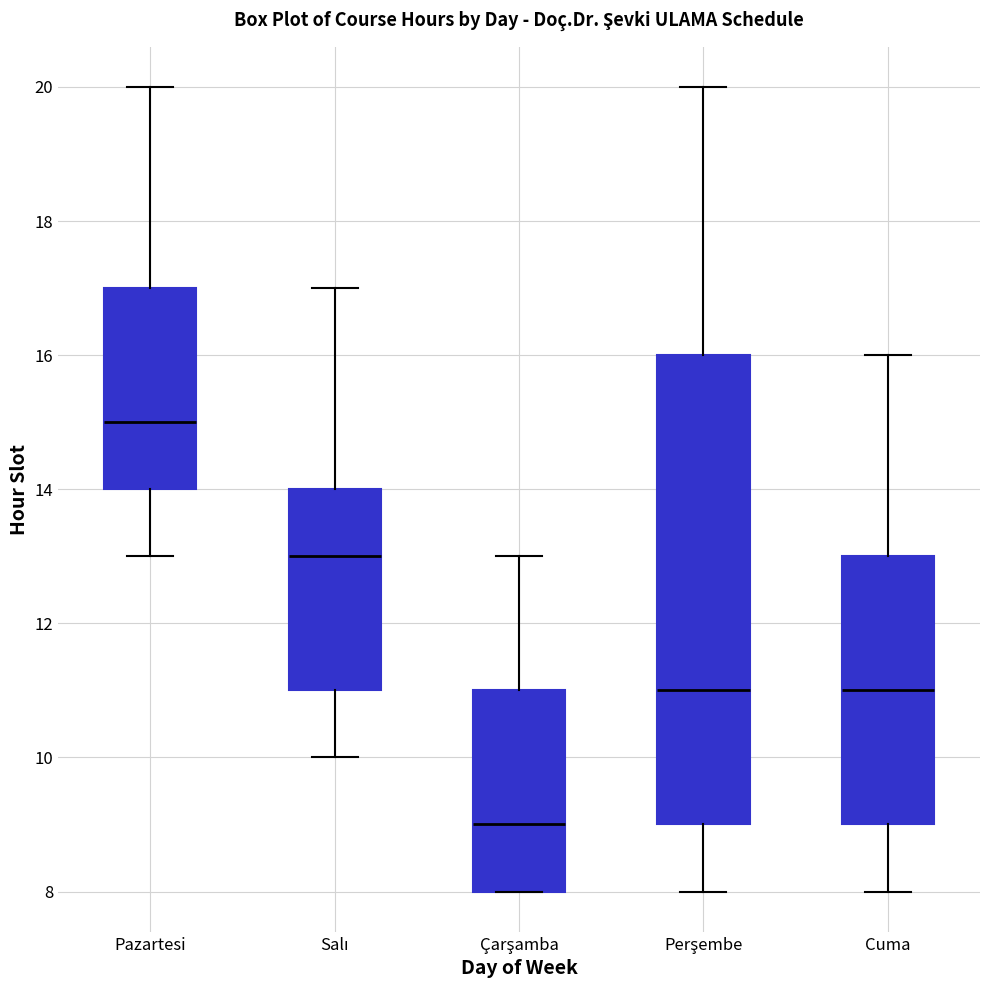

Reading left to right, read every box against the y-axis: the position of its median line, the range the box covers, and the ends of its whiskers. The values are not printed on the chart, so give them approximately, as read against the axis.

Pazartesi: median 15, box 14 to 17, whiskers 13 to 20
Salı: median 13, box 11 to 14, whiskers 10 to 17
Çarşamba: median 9, box 8 to 11, whiskers 8 to 13
Perşembe: median 11, box 9 to 16, whiskers 8 to 20
Cuma: median 11, box 9 to 13, whiskers 8 to 16